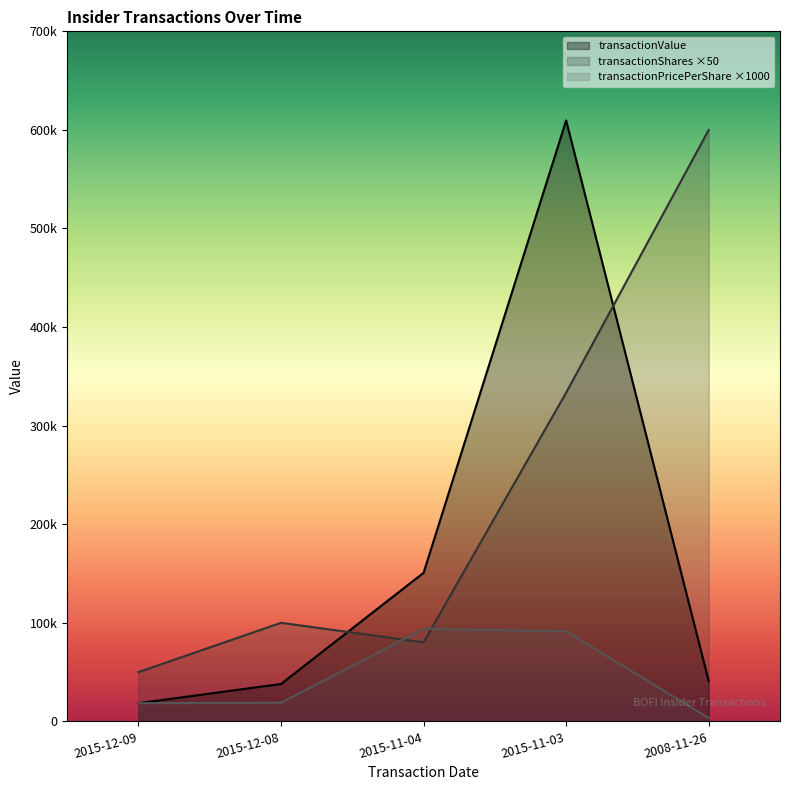

At which category does transactionPricePerShare reach its first local peak?

2015-11-04